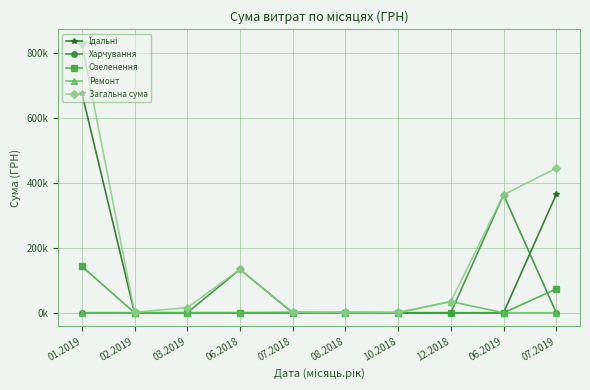

The value of Озеленення at 02.2019 is -86991.5. True or false?

False